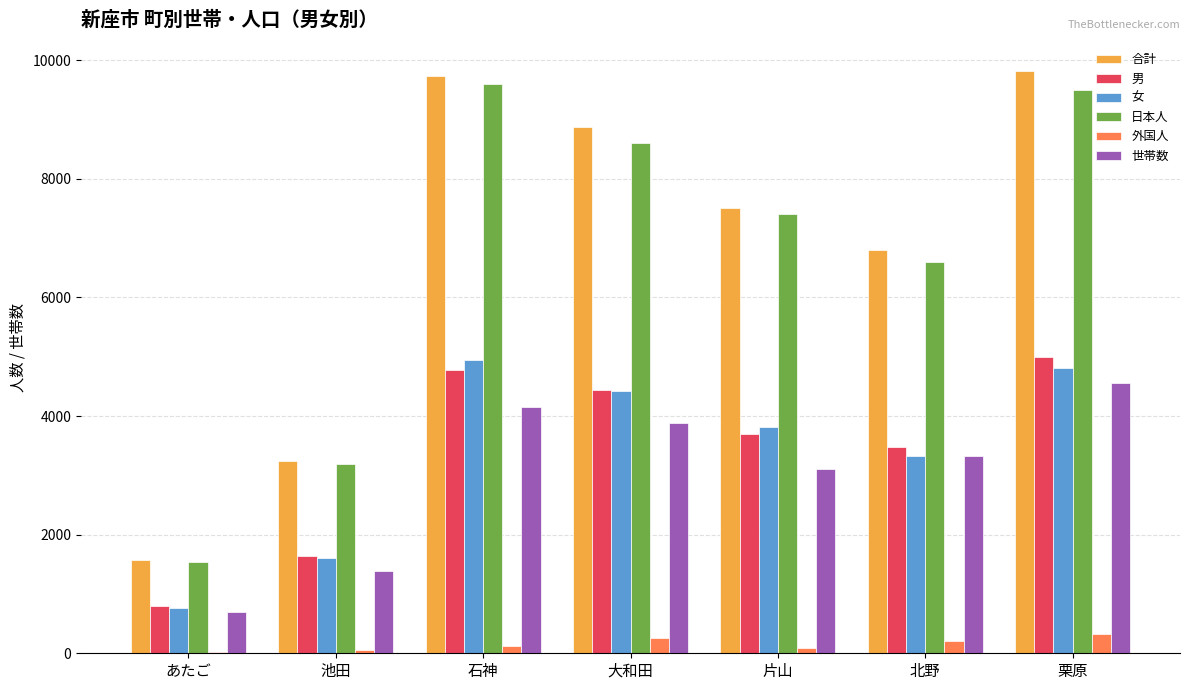

Is the value of 女 at あたご greater than the value of 世帯数 at 北野?

No